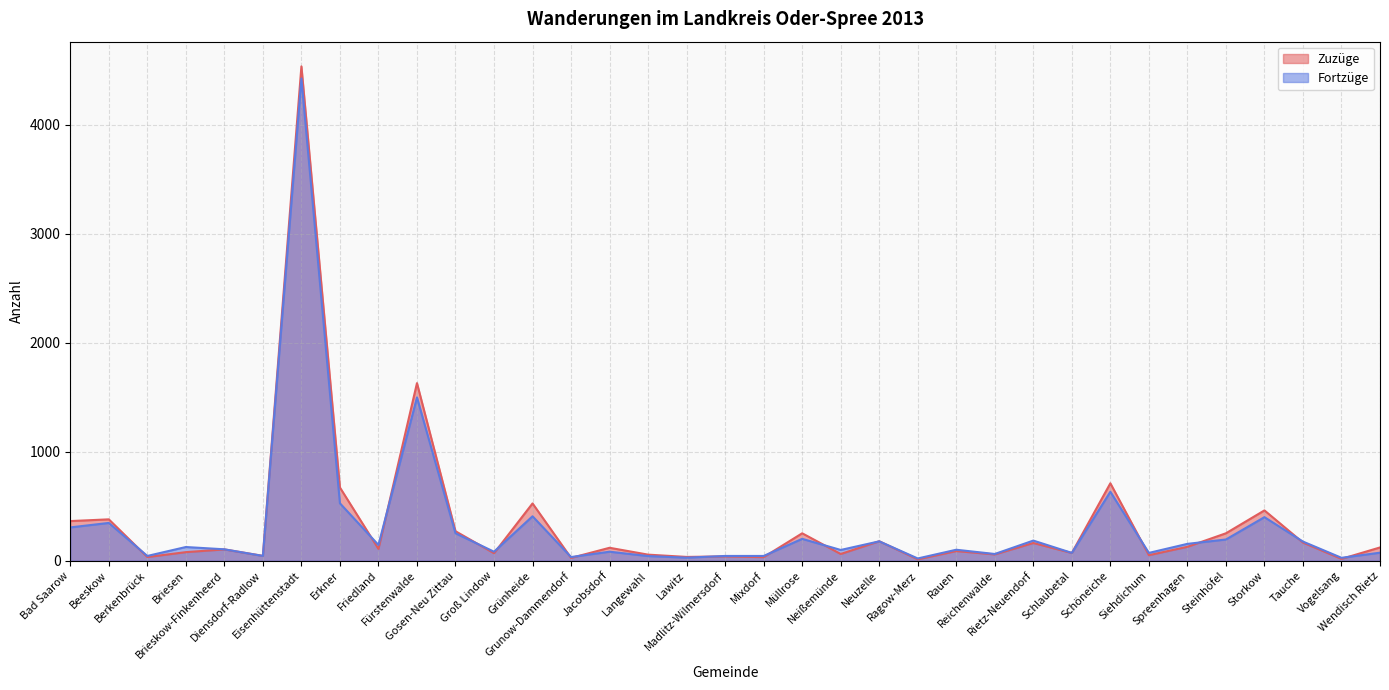

Which label corresponds to the largest value in the chart?

Eisenhüttenstadt